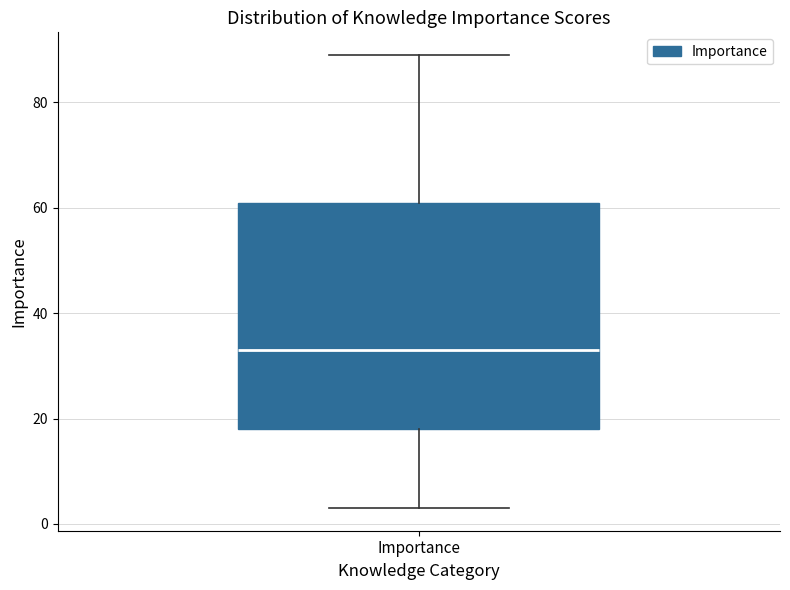

Read this box plot against the y-axis: the position of the median line, the range covered by the box, and the ends of both whiskers. The values are not printed on the chart, so give them approximately, as read against the axis.

median 34, box 18 to 62, whiskers 4 to 90